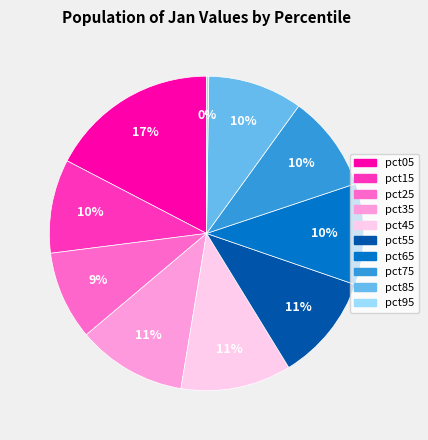

Is there any slice that represents more than half of the pie?

No